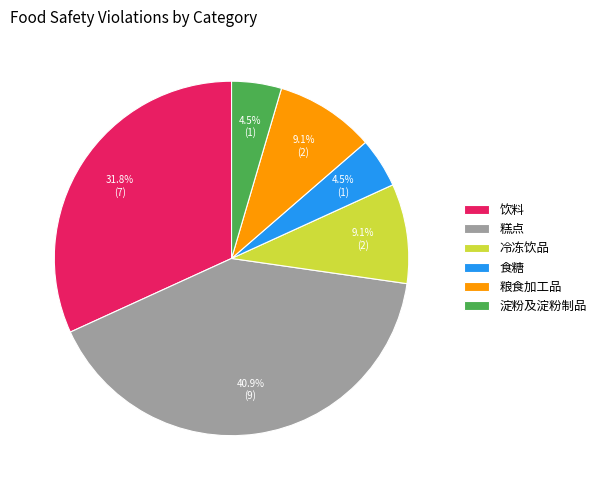

Is it true that 饮料 is 32% of the pie?

True